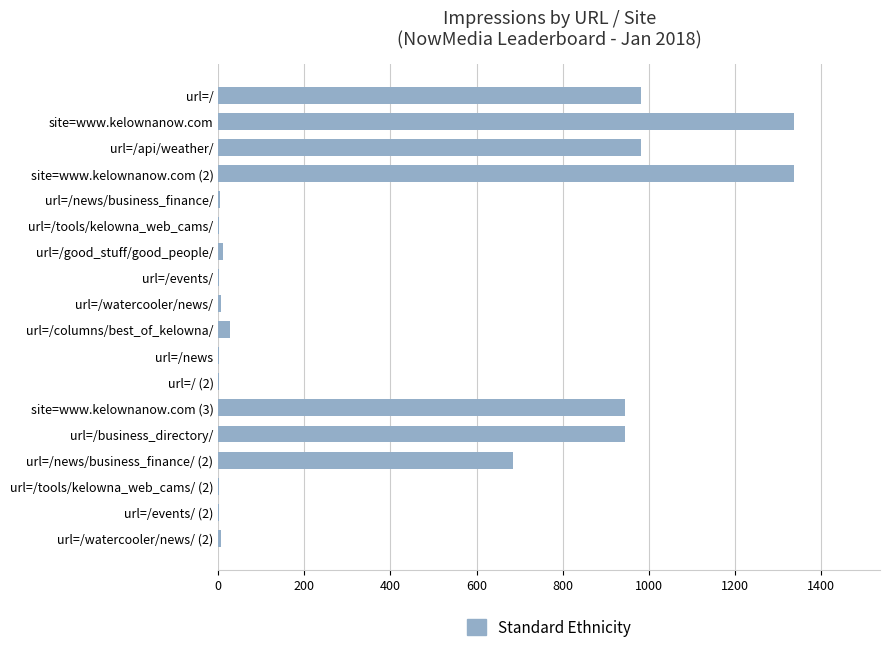

Approximately how many times larger is the value at site=www.kelownanow.com (2) compared to site=www.kelownanow.com (3)?

1.4